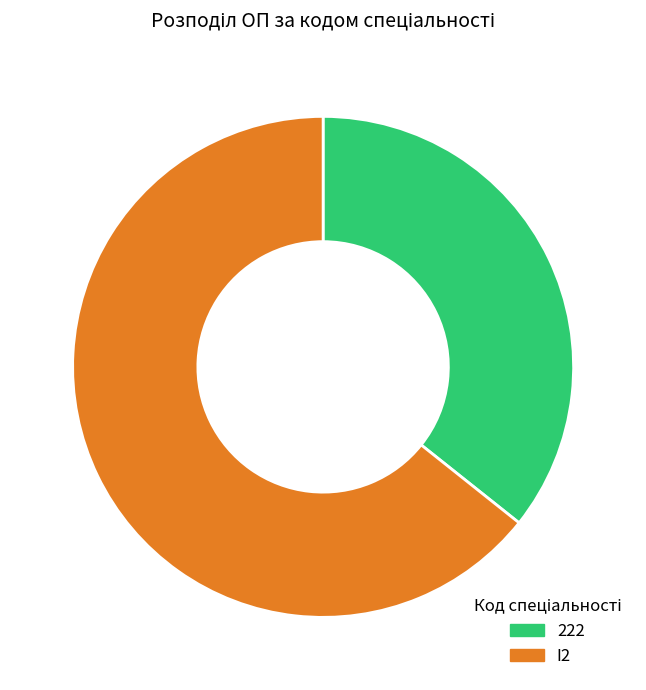

The I2 slice represents 50% of the pie. True or false?

False